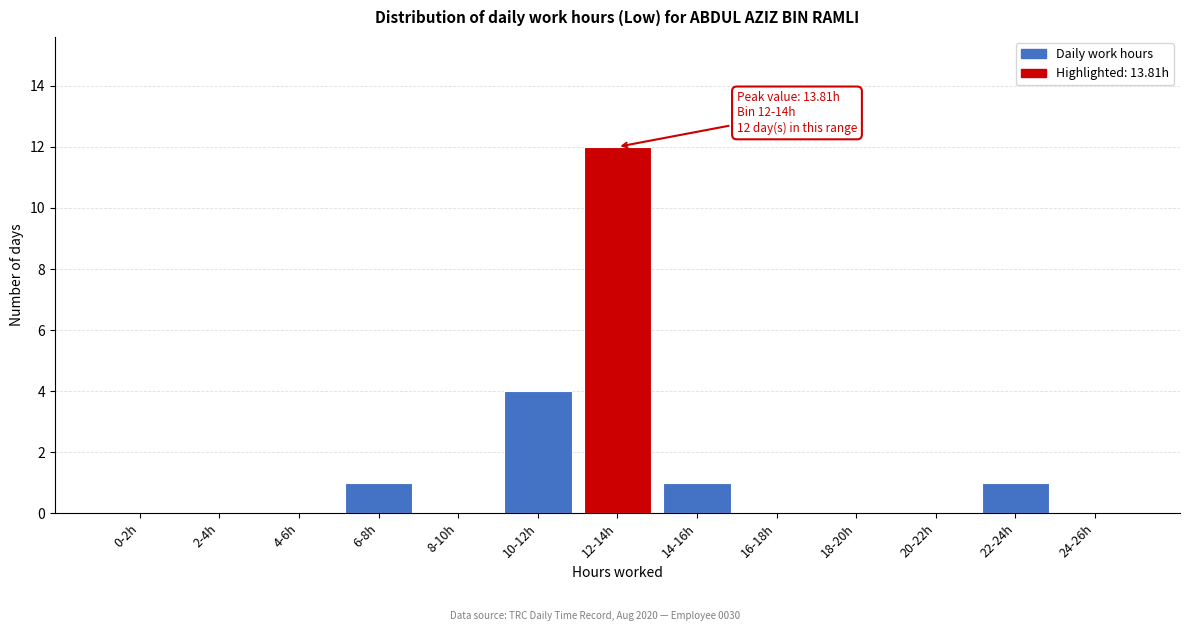

Reading left to right, extract all data points from this chart.

0-2h=0	2-4h=0	4-6h=0	6-8h=1	8-10h=0	10-12h=4	12-14h=12	14-16h=1	16-18h=0	18-20h=0	20-22h=0	22-24h=1	24-26h=0